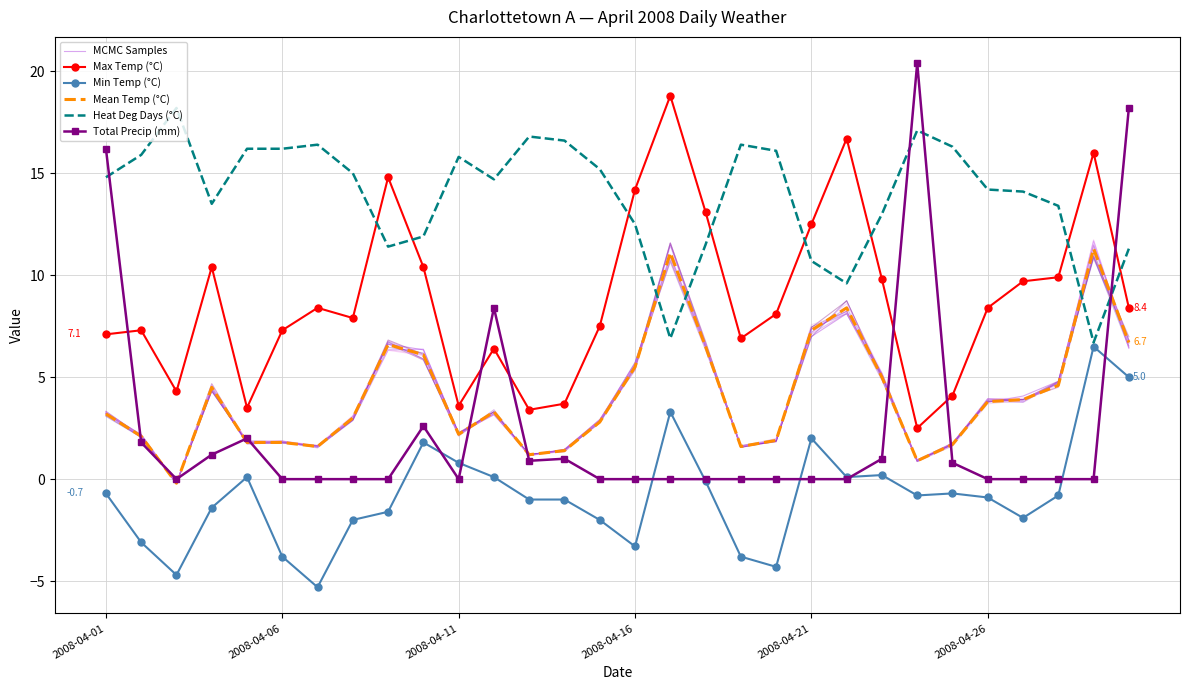

How many values in MCMC Samples are above zero?

29